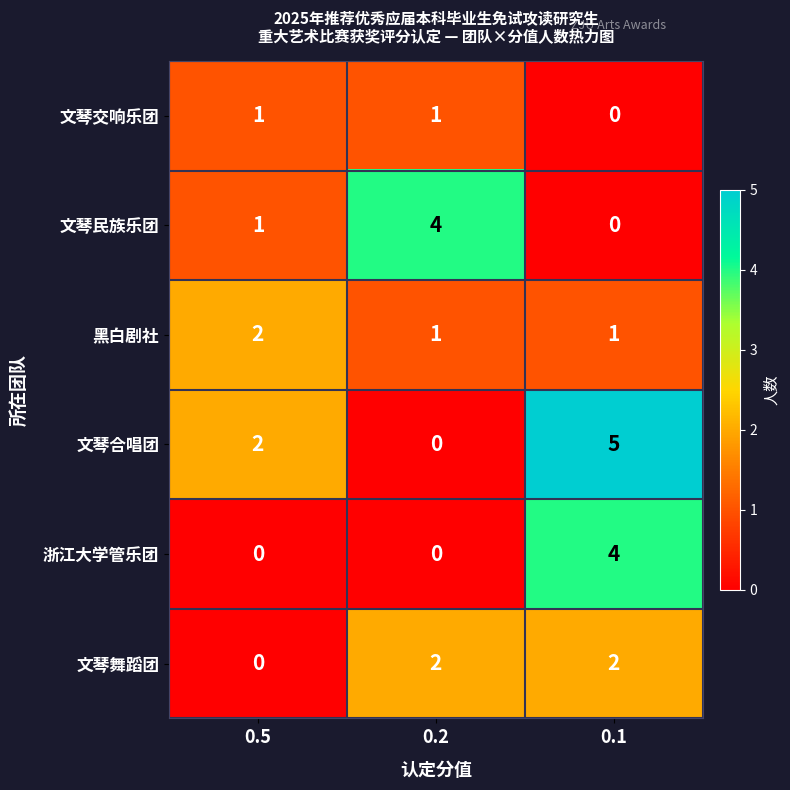

Is it true that 文琴合唱团 equals -2 at 0.2?

False